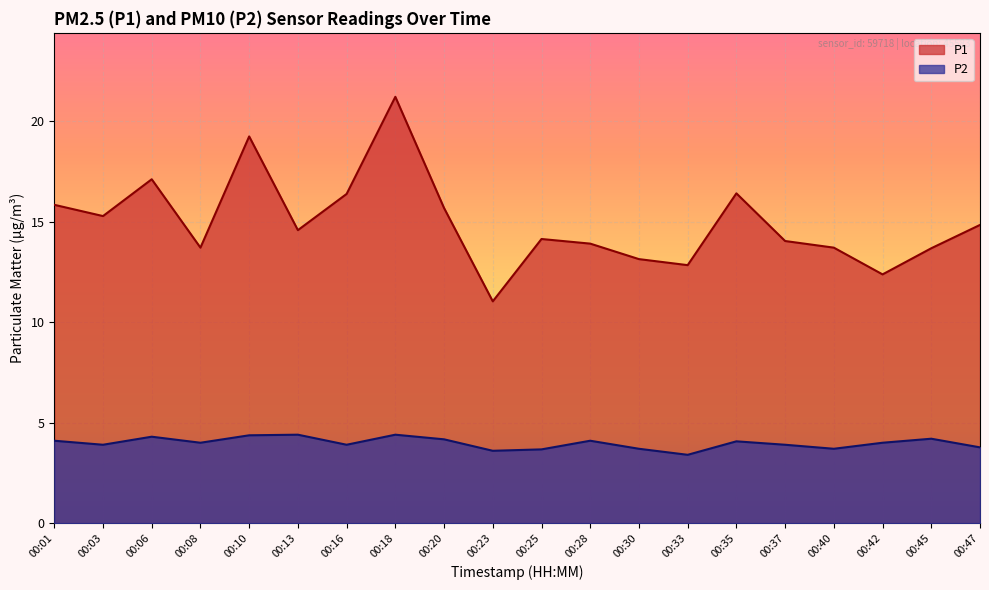

Rank the categories by P2 value from lowest to highest.

00:33, 00:23, 00:25, 00:30, 00:40, 00:47, 00:03, 00:16, 00:37, 00:08, 00:42, 00:35, 00:01, 00:28, 00:20, 00:45, 00:06, 00:10, 00:13, 00:18